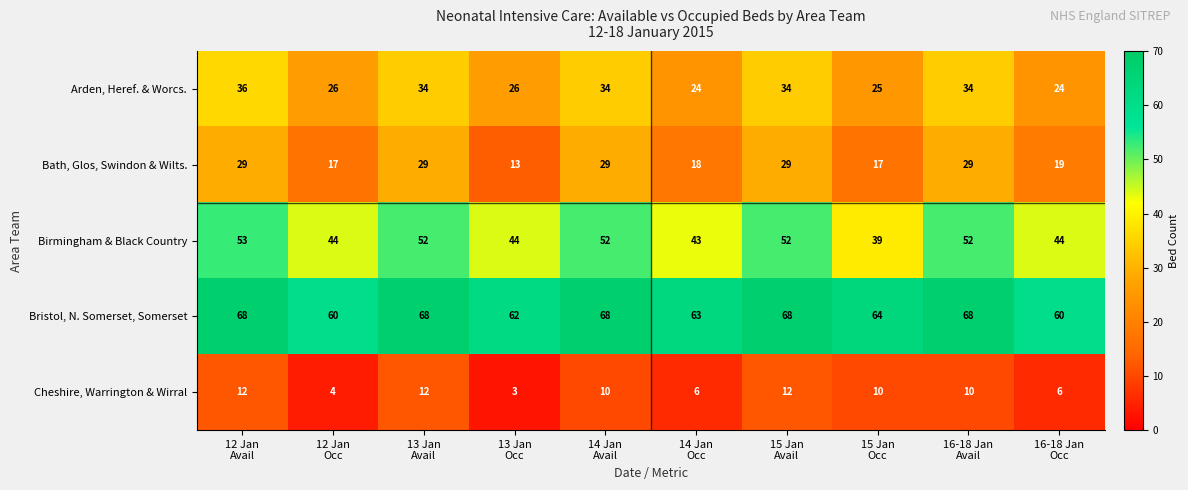

What is the minimum value shown in the chart?

3